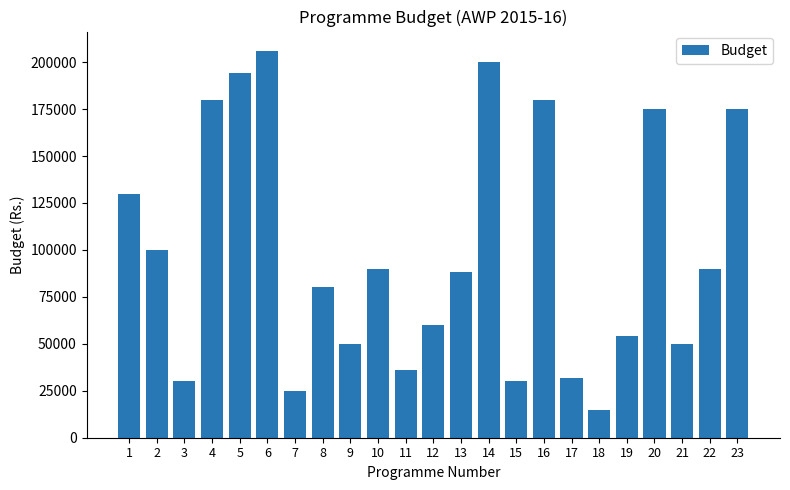

Between 9 and 18, which is larger?

9